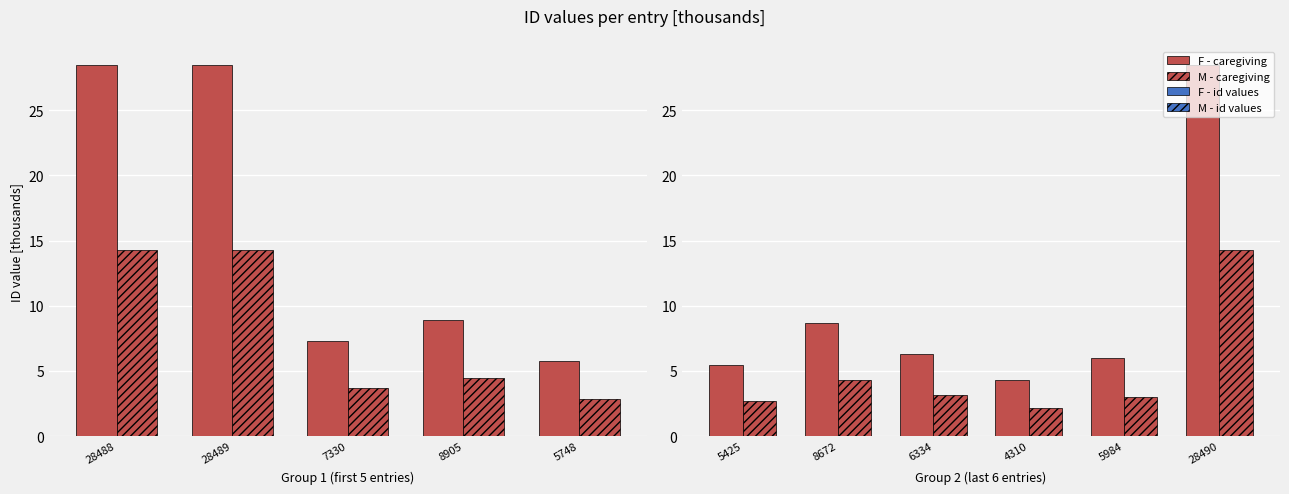

How many data points in M - caregiving are less than 3?

3